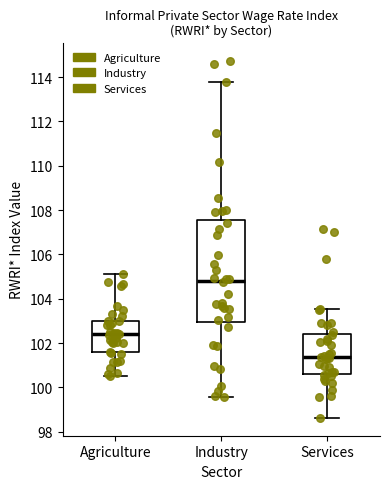

Which box's median line is the highest?

Industry